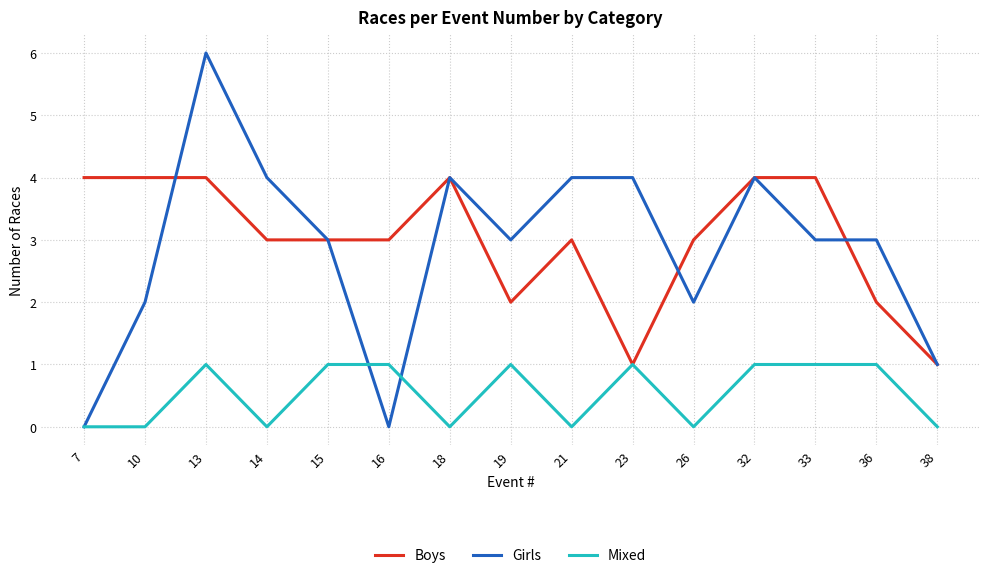

At 10, list the series in order from smallest to largest.

Mixed, Girls, Boys